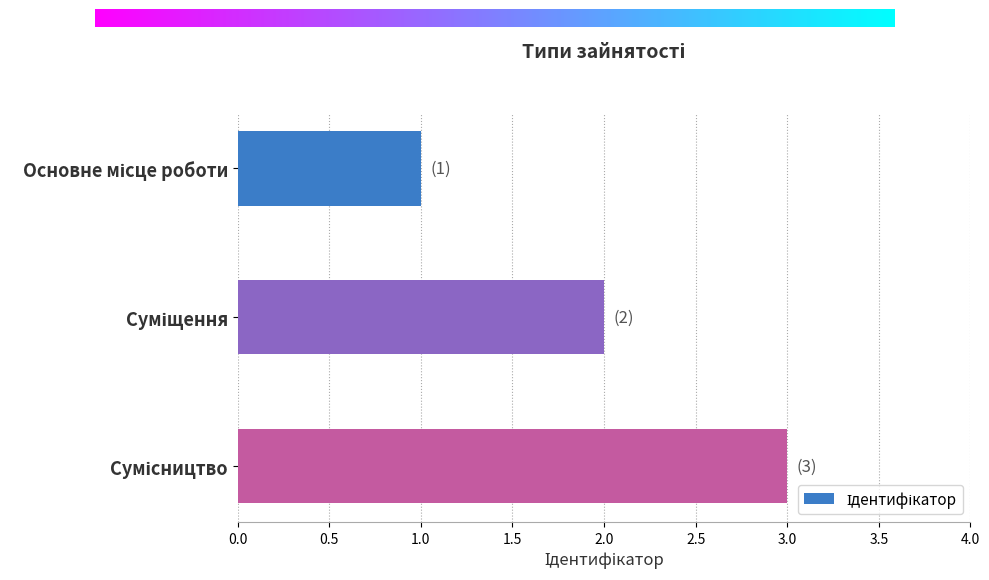

What is the maximum value shown in the chart?

3